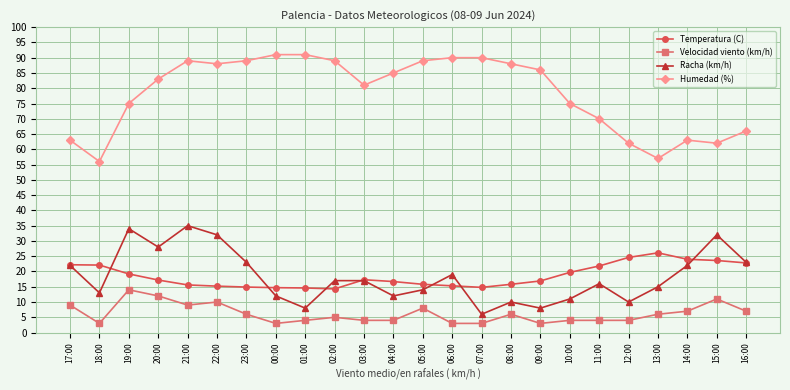

What is the maximum value shown in the chart?

91.0